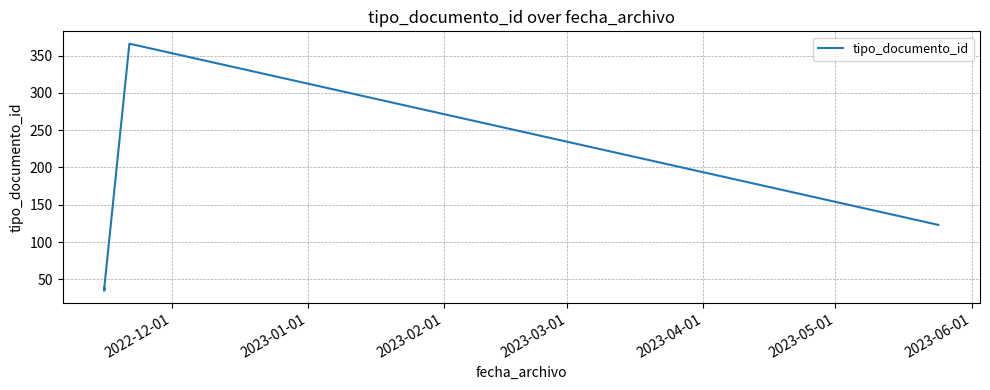

Count the number of values greater than 38.

3